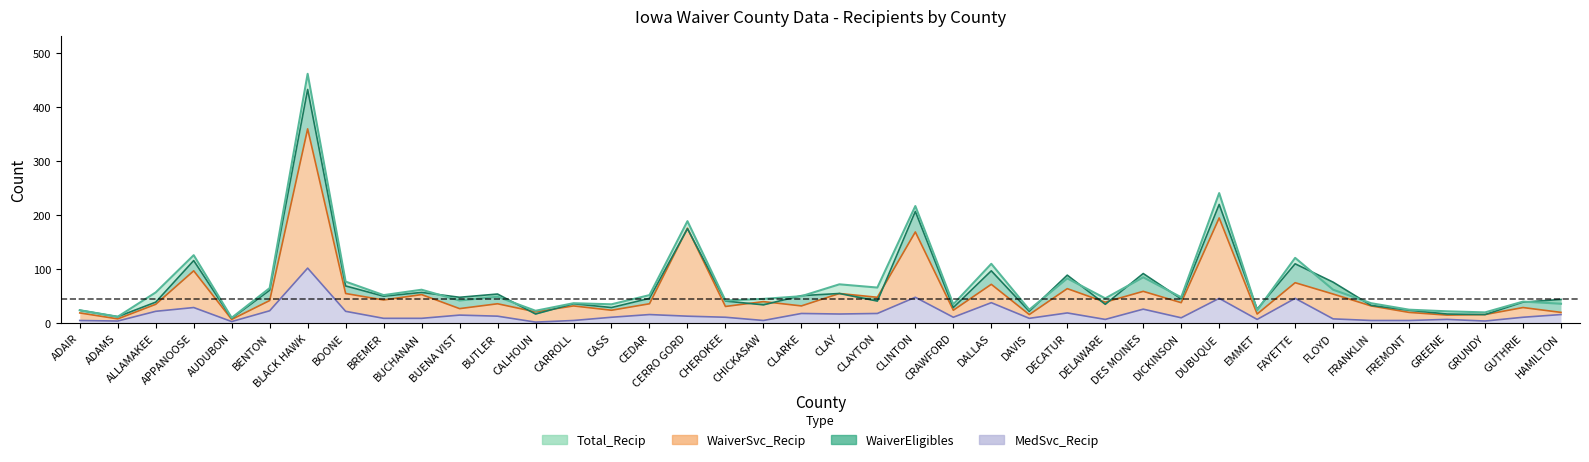

Rank the categories by Total_Recip value from highest to lowest.

BLACK HAWK, DUBUQUE, CLINTON, CERRO GORD, APPANOOSE, FAYETTE, DALLAS, DES MOINES, DECATUR, BOONE, CLAY, CLAYTON, BENTON, BUCHANAN, FLOYD, ALLAMAKEE, BREMER, CEDAR, CLARKE, BUTLER, DICKINSON, DELAWARE, CHICKASAW, BUENA VIST, CHEROKEE, GUTHRIE, CARROLL, FRANKLIN, HAMILTON, CASS, CRAWFORD, DAVIS, FREMONT, ADAIR, EMMET, CALHOUN, GREENE, GRUNDY, ADAMS, AUDUBON